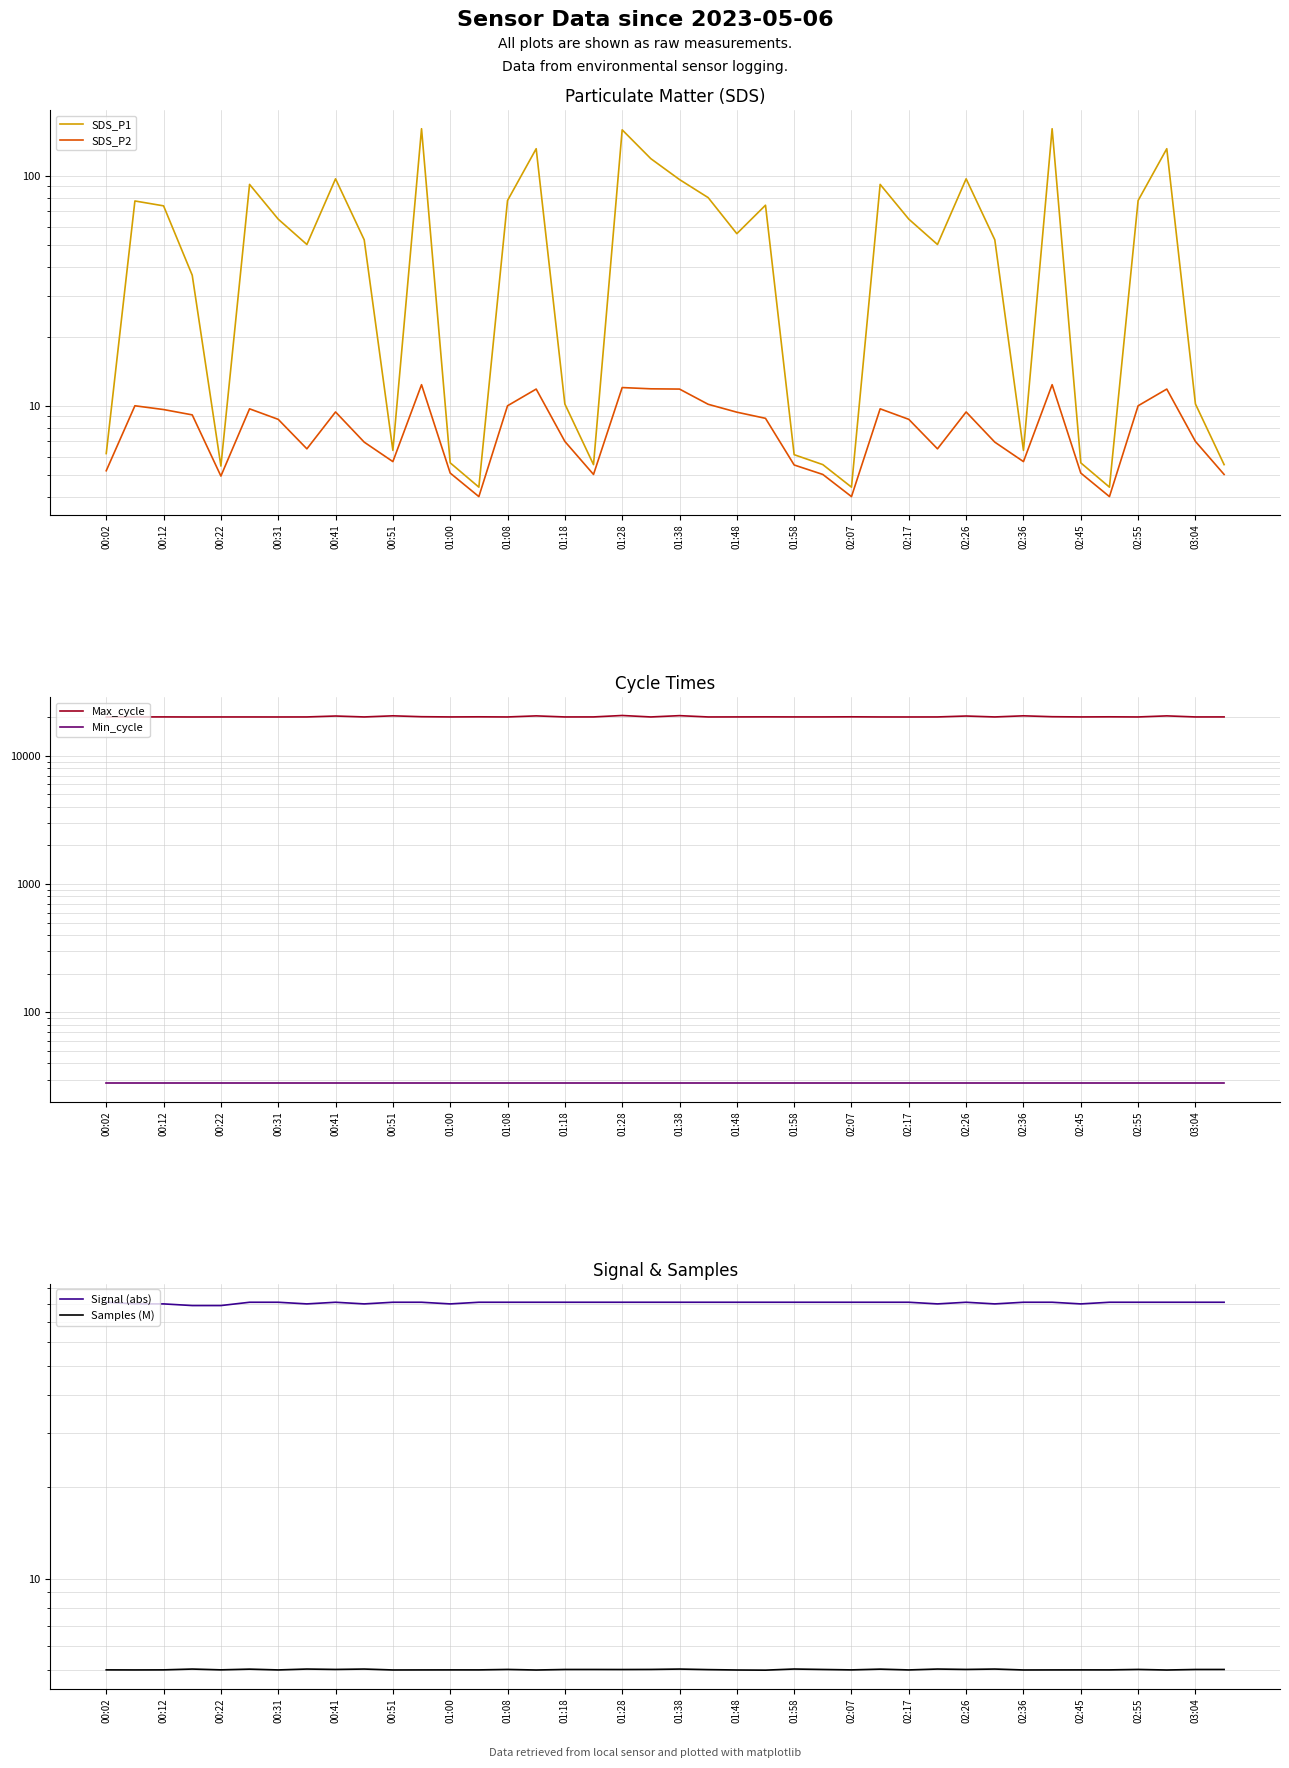

Read the Samples (M) value at 02:07.

5.0